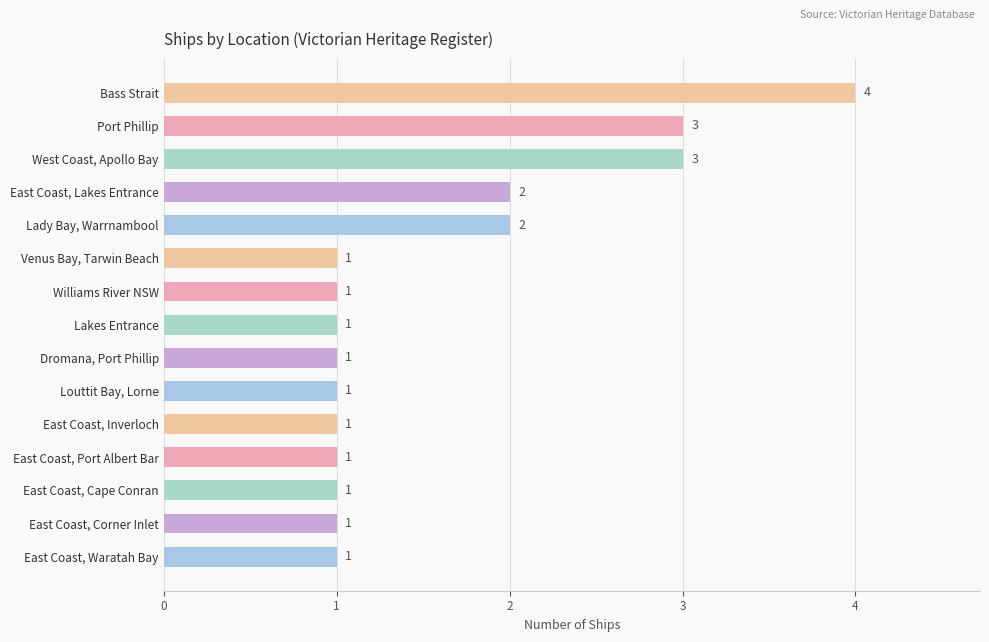

True or false: the data shows 1 at Williams River NSW.

True